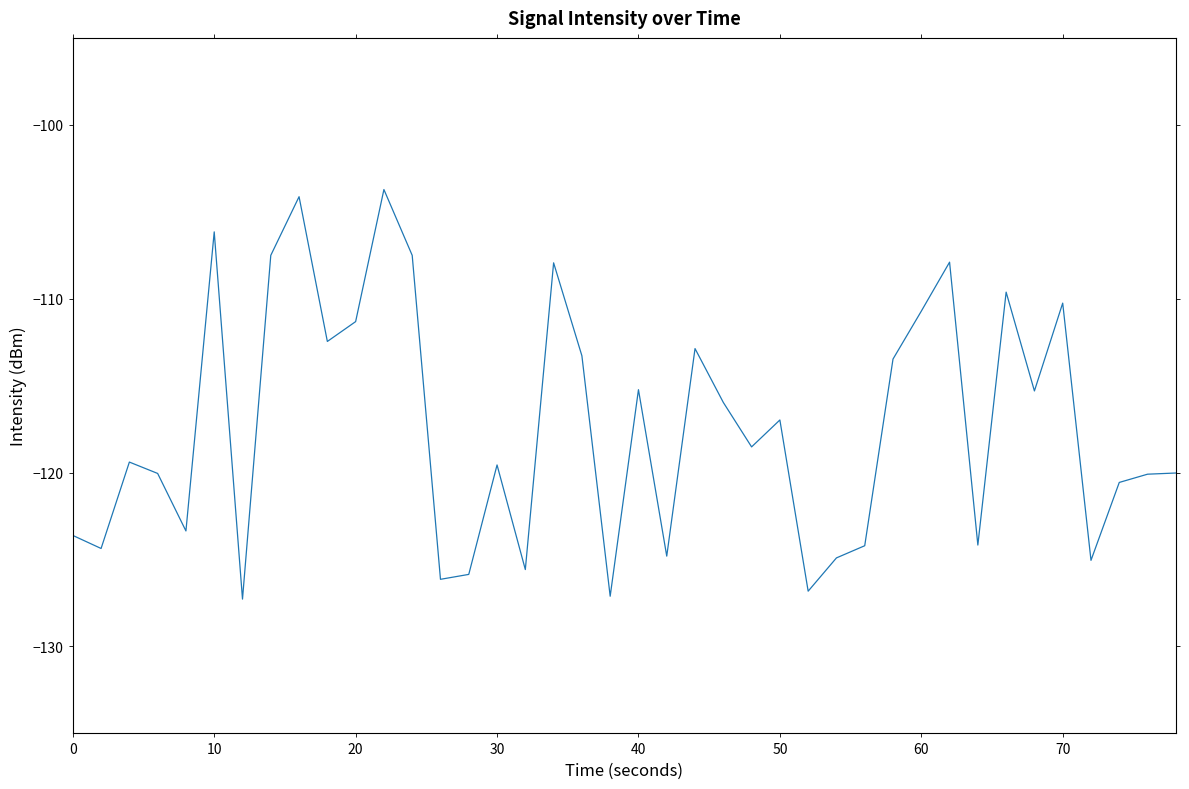

What is the minimum value shown in the chart?

-127.3